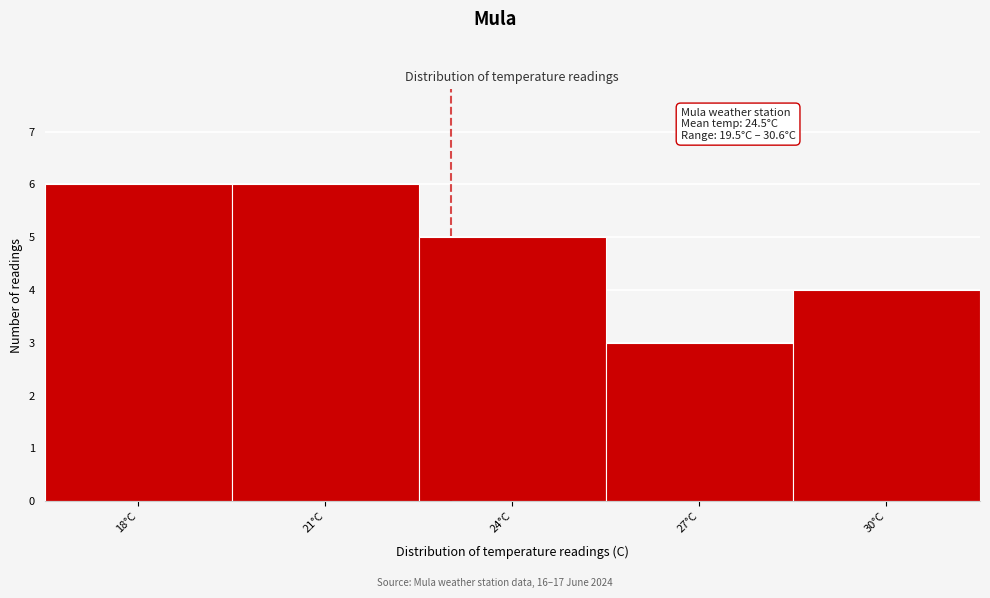

Reading right to left, extract all data points from this chart.

30°C=4	27°C=3	24°C=5	21°C=6	18°C=6